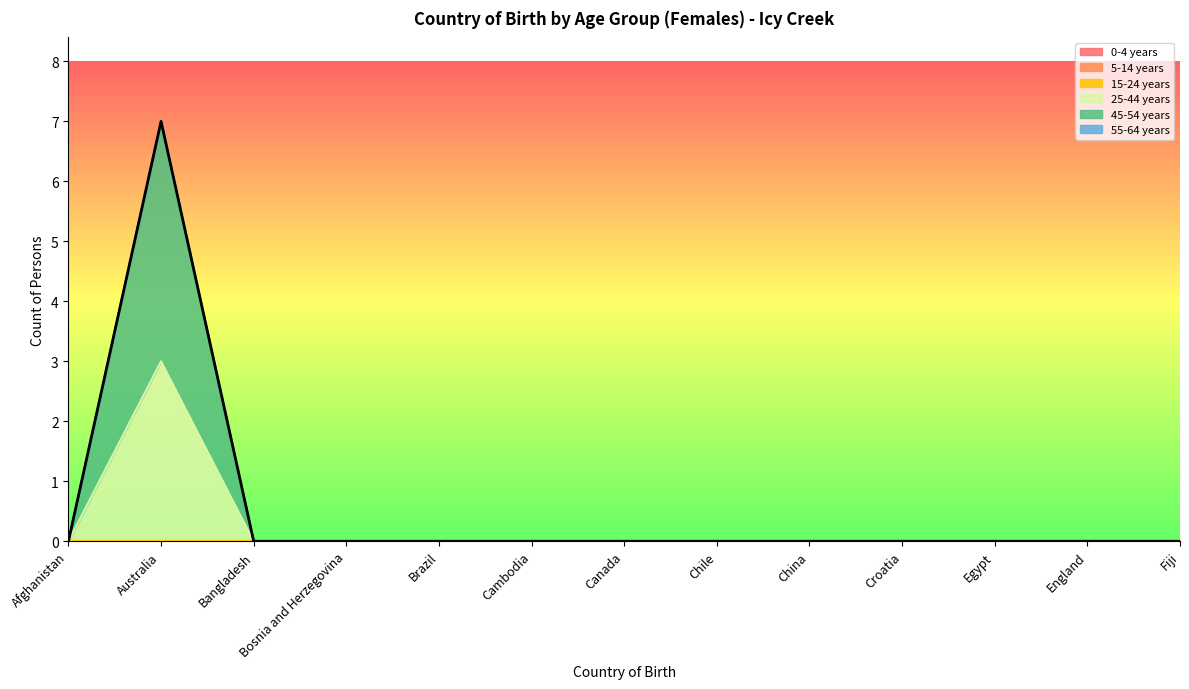

At China, list the series in order from smallest to largest.

0-4 years, 5-14 years, 15-24 years, 25-44 years, 45-54 years, 55-64 years